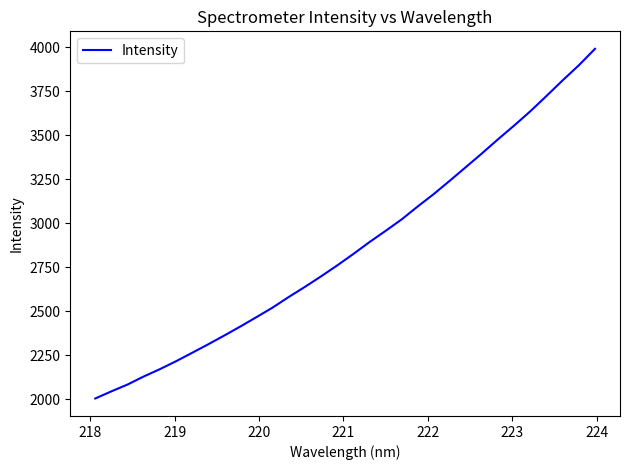

Does the chart display data point markers on the line(s)?

No